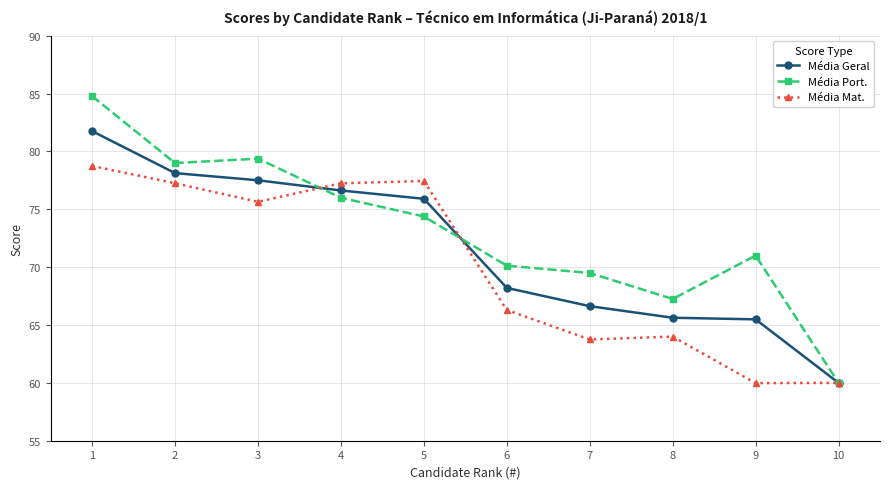

List the series in order of their overall mean, lowest first.

Média Mat., Média Geral, Média Port.